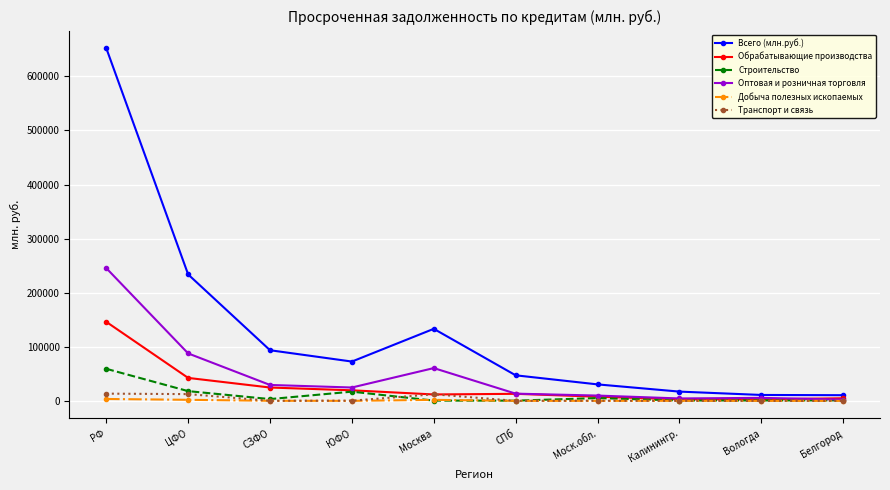

Is it true that Строительство equals 401 at СПб?

True